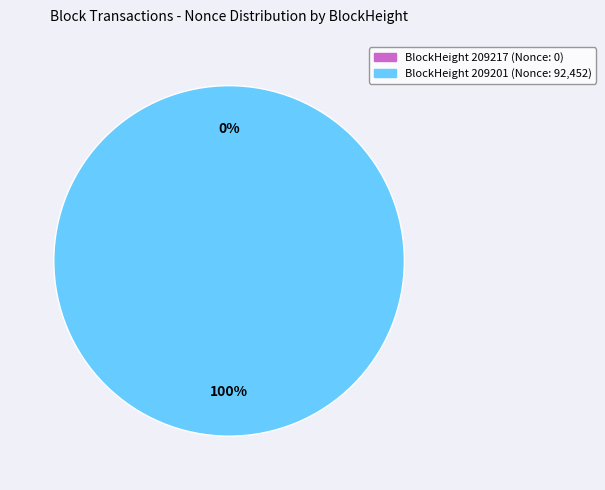

What is the largest slice in the pie chart?

209201